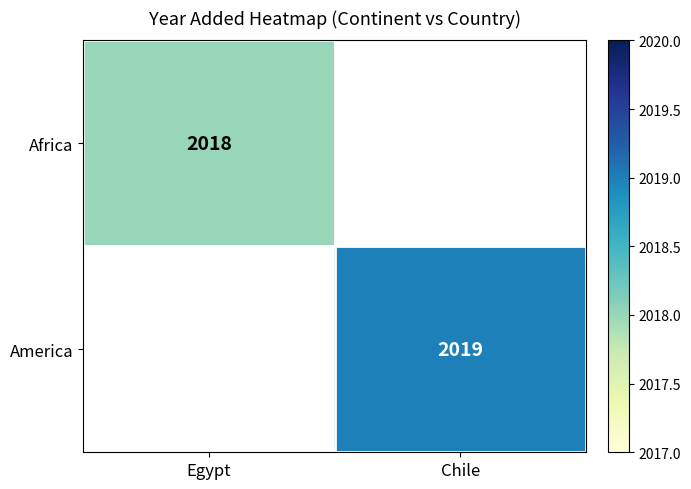

True or false: Africa has a value of 3534.8 at Egypt.

False